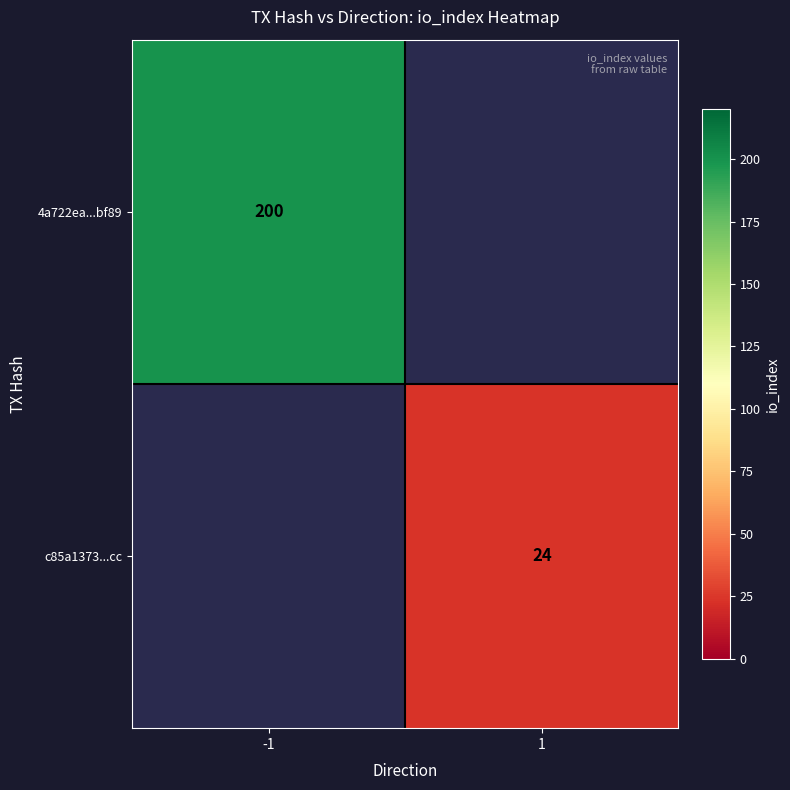

The 4a722ea...bf89 series shows 200 at -1. True or false?

True